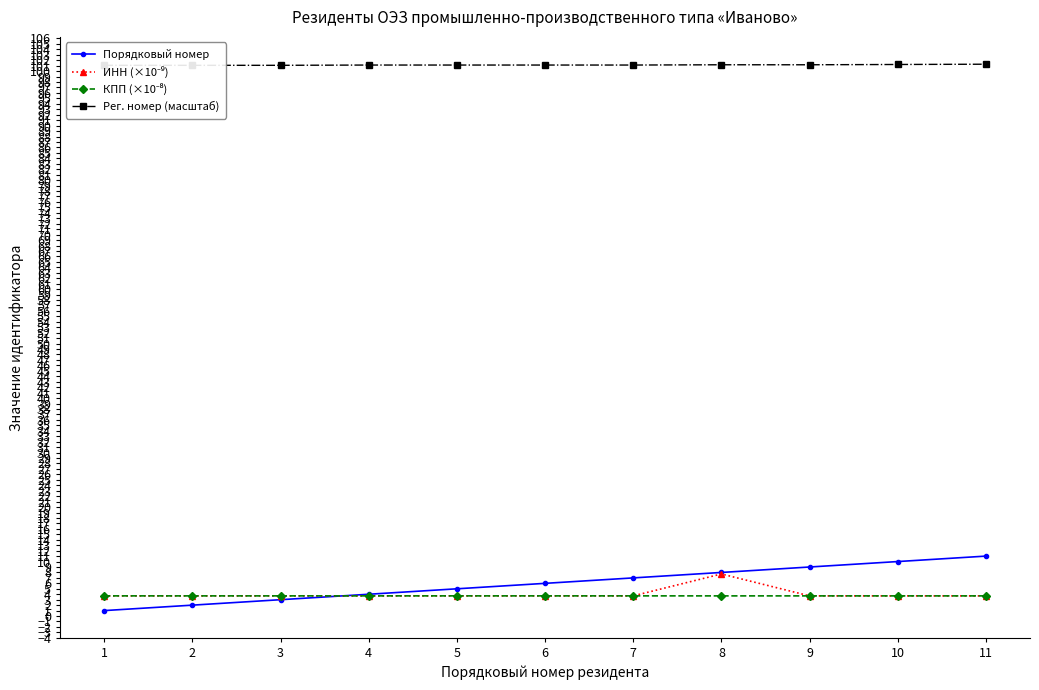

How many categories are shown in the chart?

11